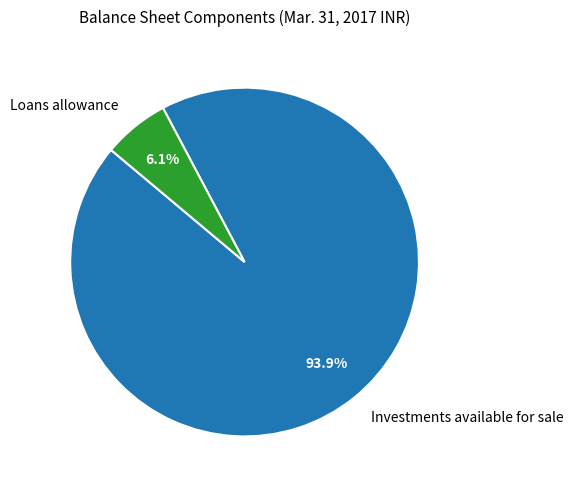

Combined, do Investments available for sale and Loans allowance account for over 50%?

Yes